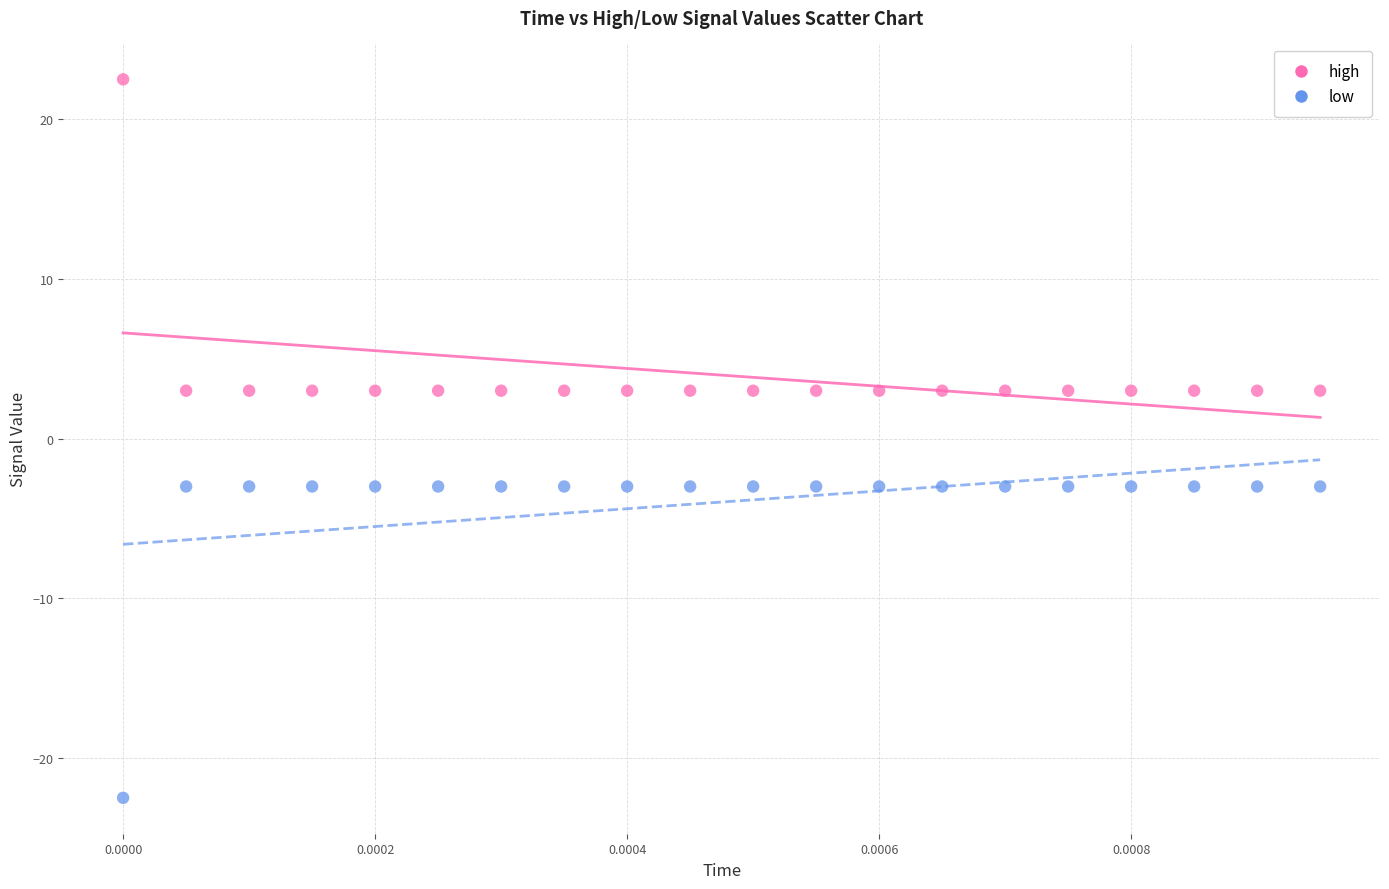

Which series contains the lowest Y value?

low